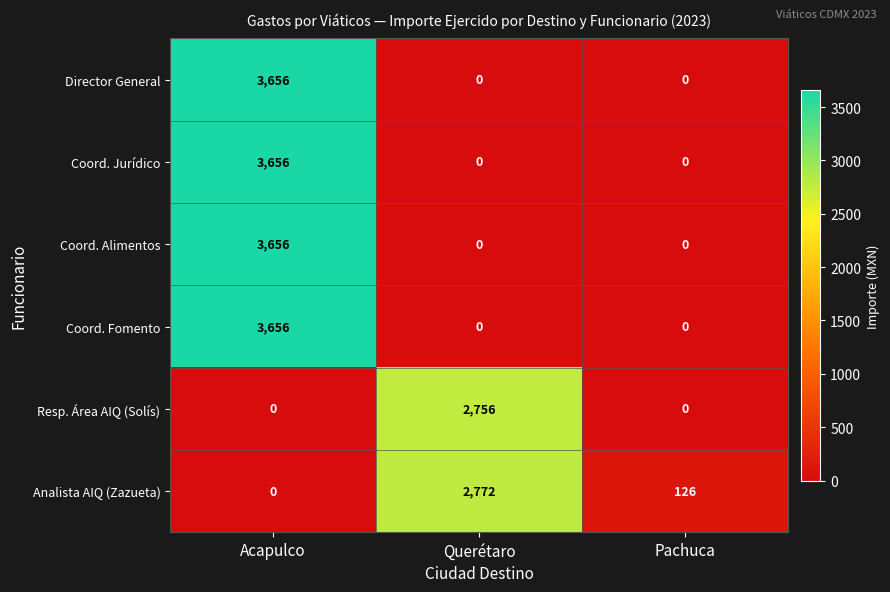

How many positive values does the Coord. Alimentos series have?

1